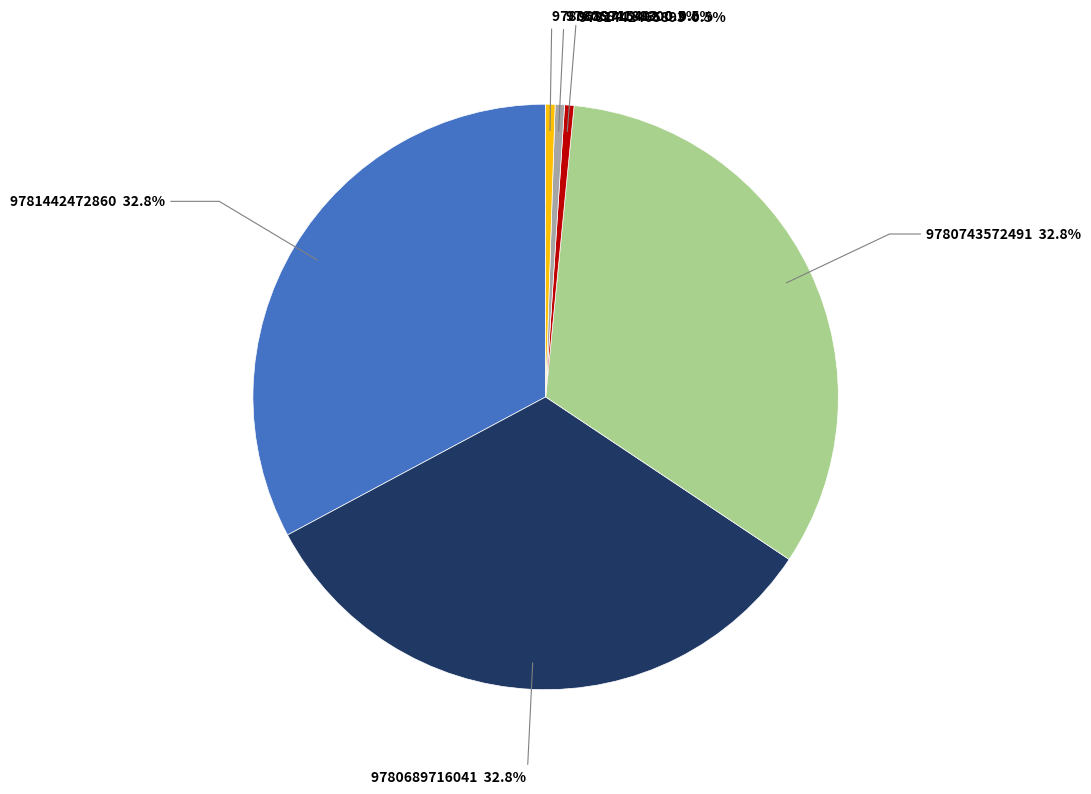

Does any single category account for the majority?

No